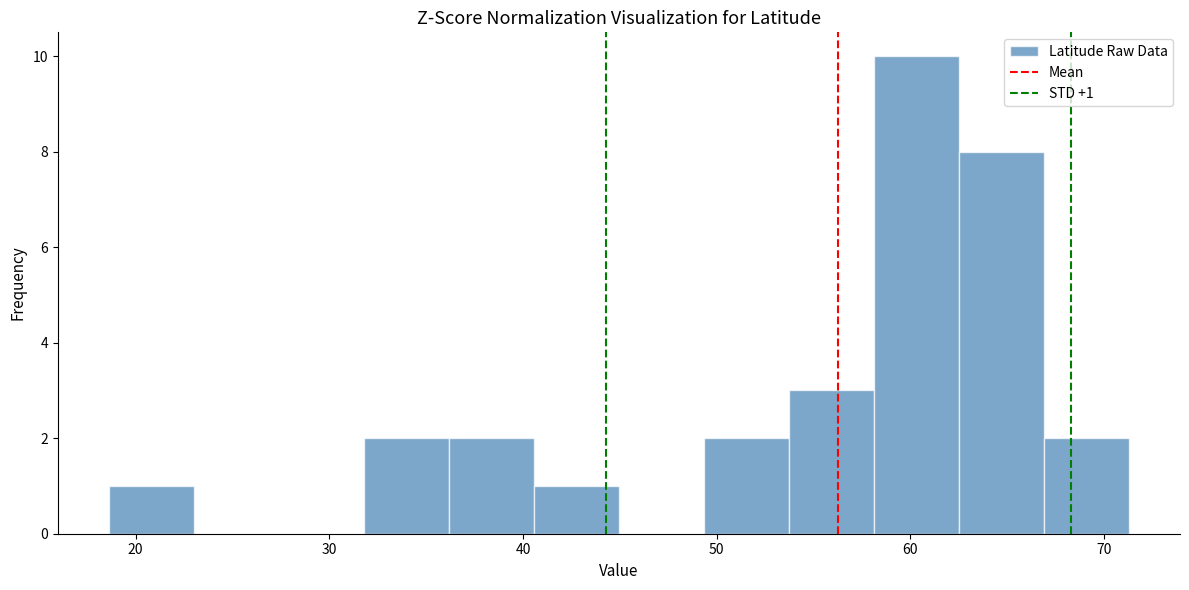

Over which range of the x-axis is the bar tallest?

58 to 63